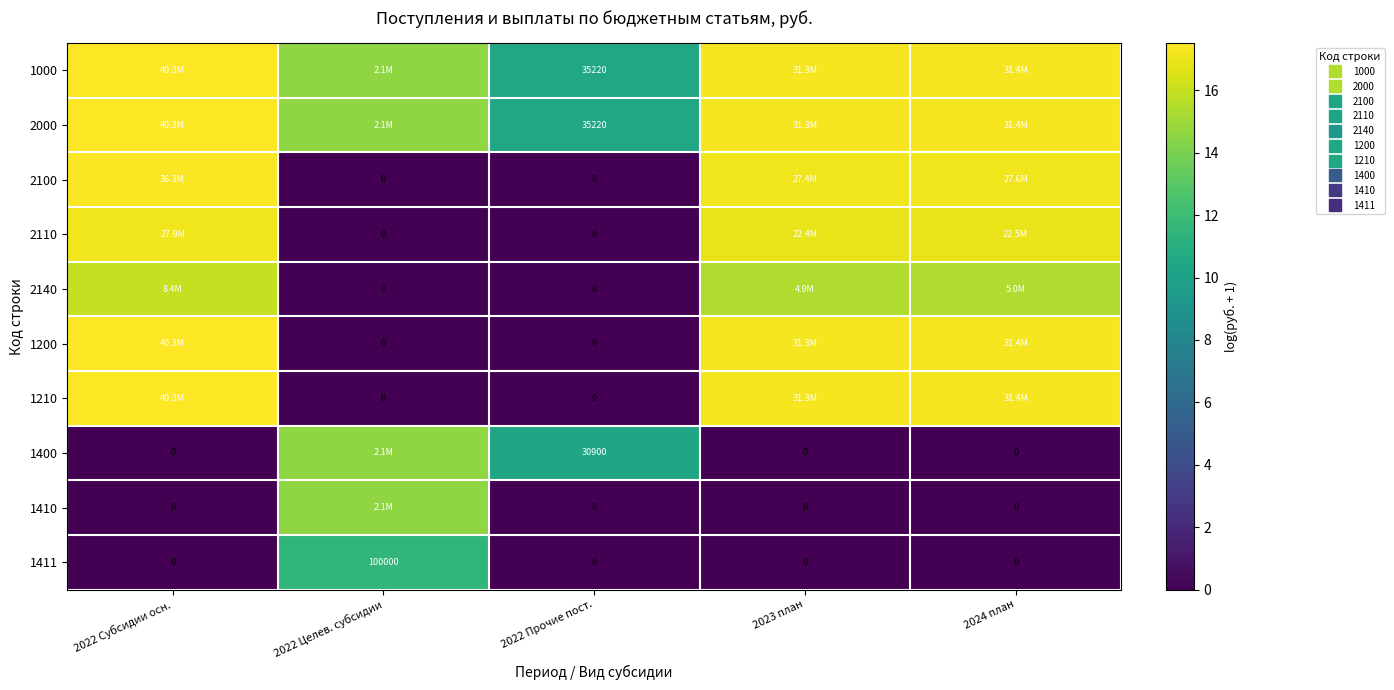

Read the 2000 value at 2022 Целев. субсидии.

14.6